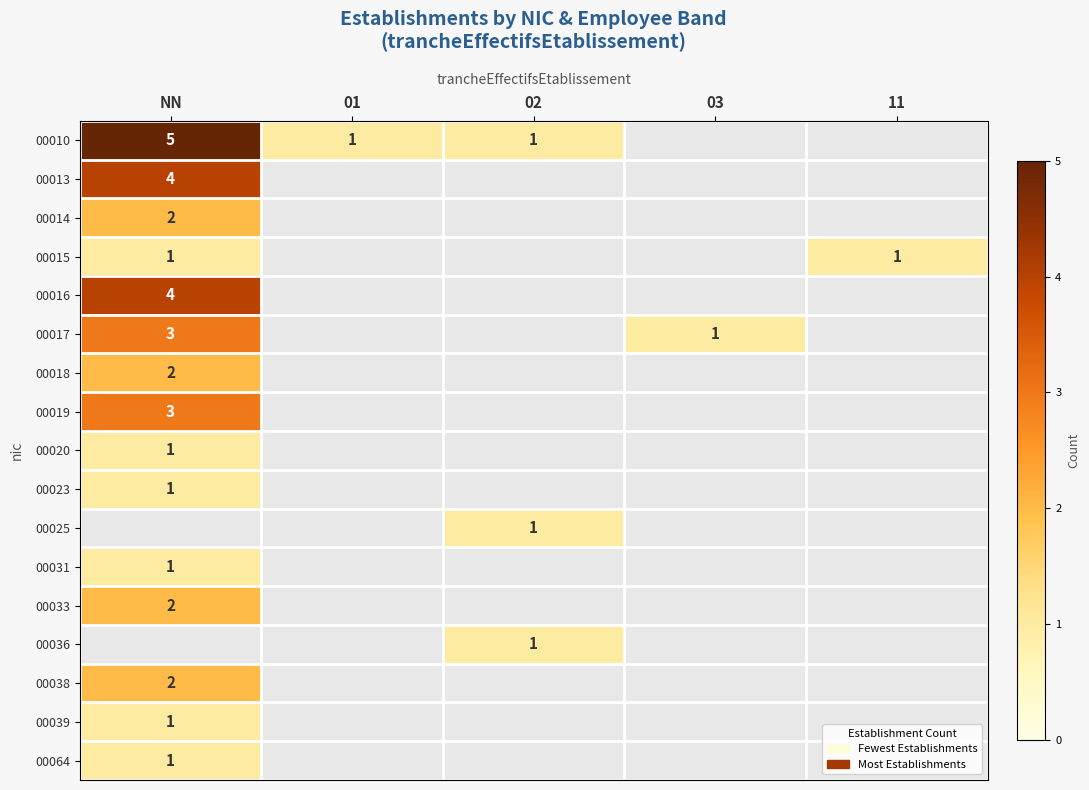

The value of 00020 at NN is 1. True or false?

True